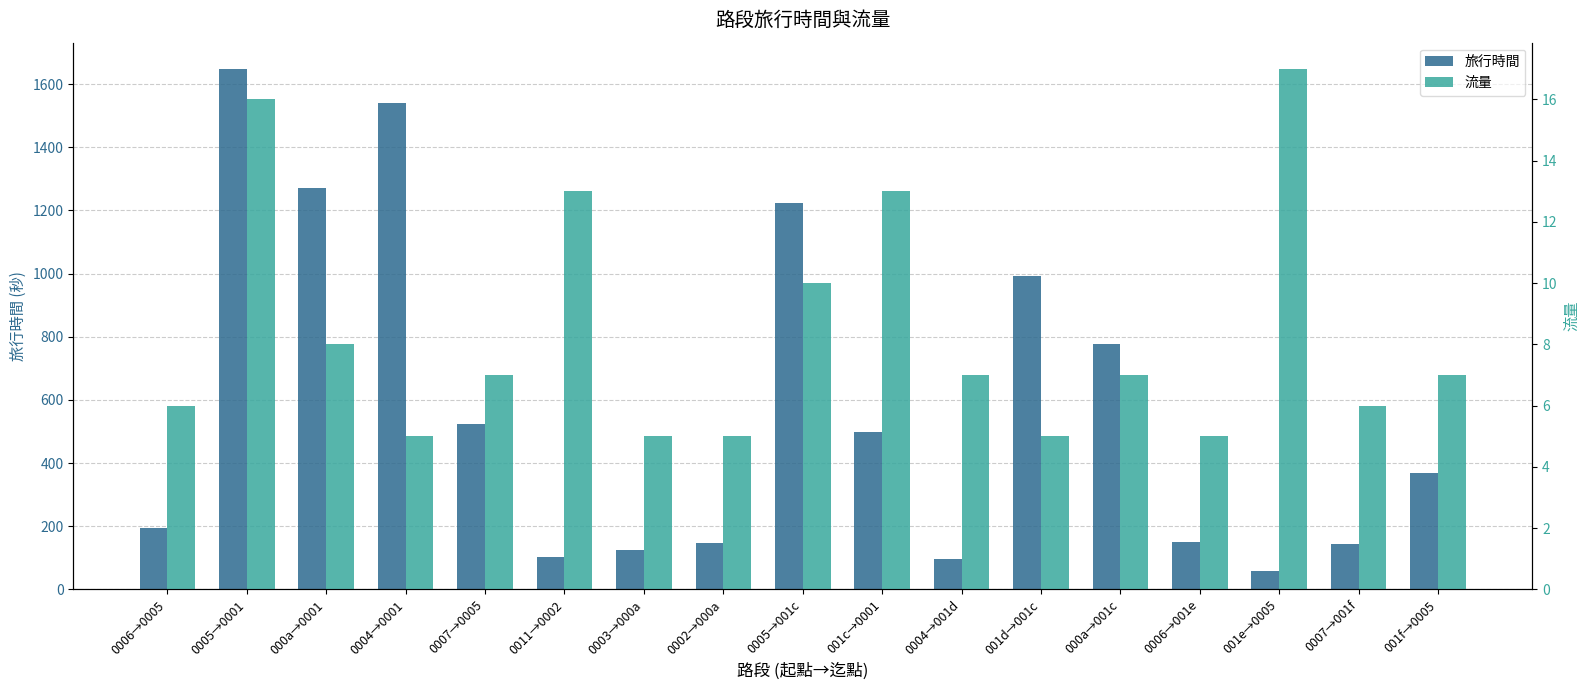

The value of 旅行時間 at 0007→001f is 144. True or false?

True